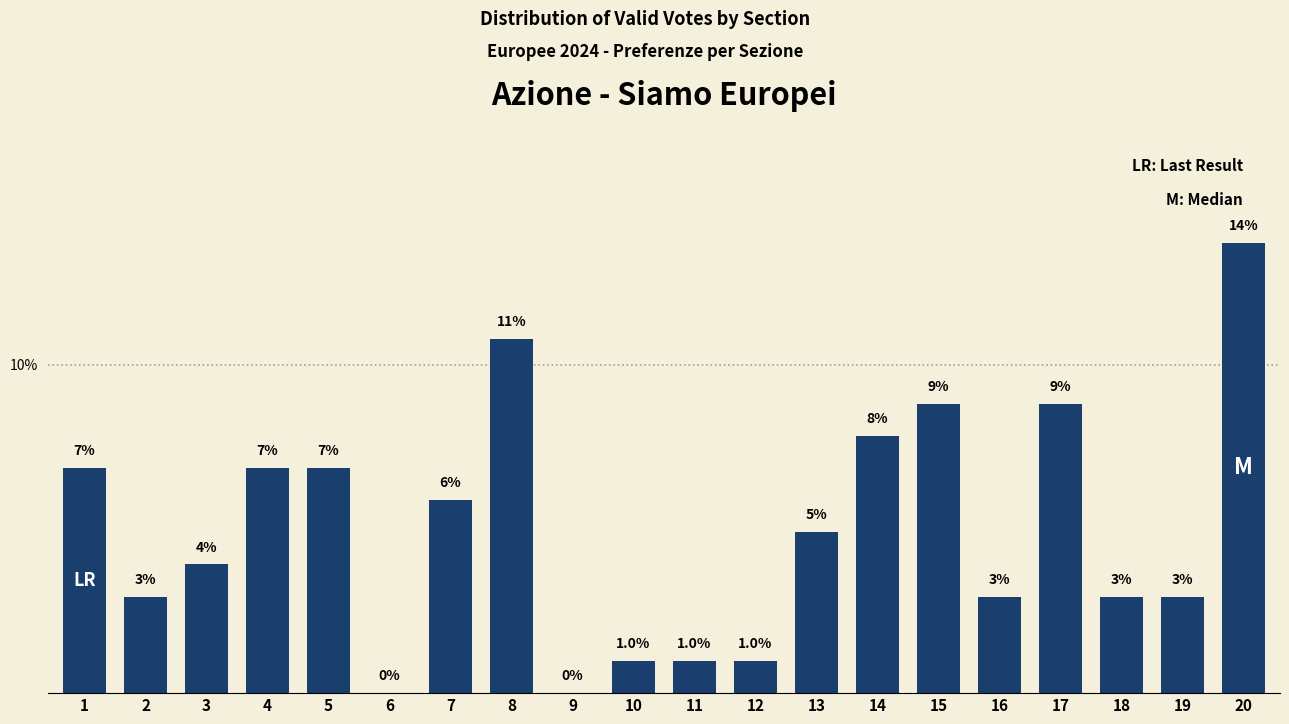

How many data points are less than 4?

10